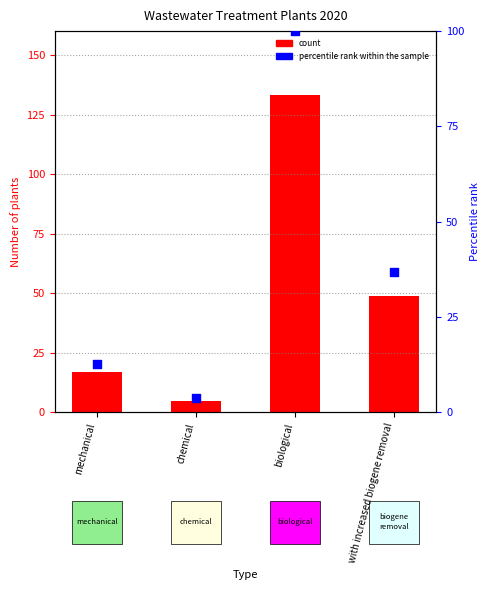

What is the ratio of the value at mechanical to the value at chemical?

3.4